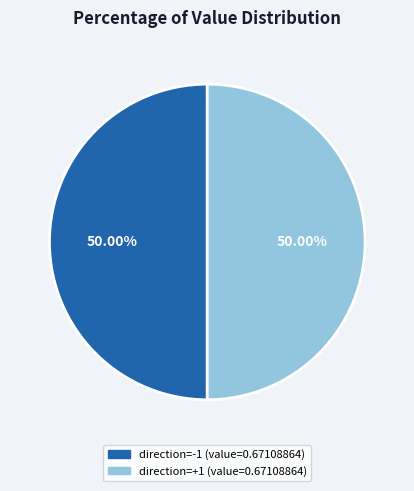

To the nearest percent, what is the average slice percentage?

50%